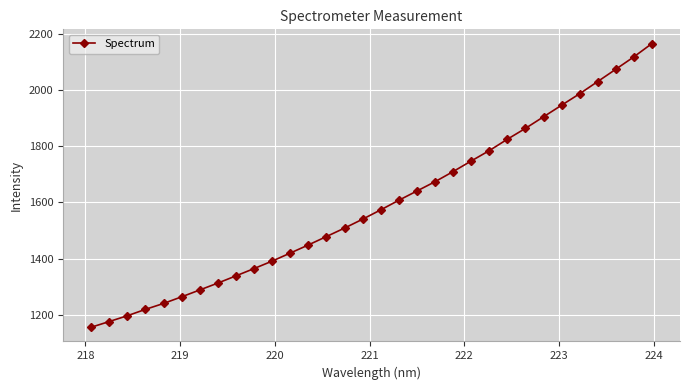

What is the difference between the maximum and second lowest values?

990.2